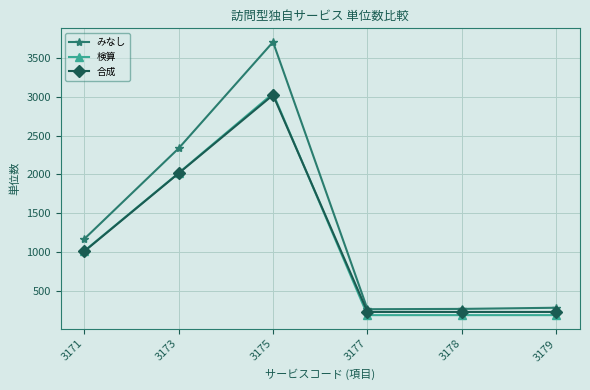

What is the value of the みなし point at the 1st from the left?

1168